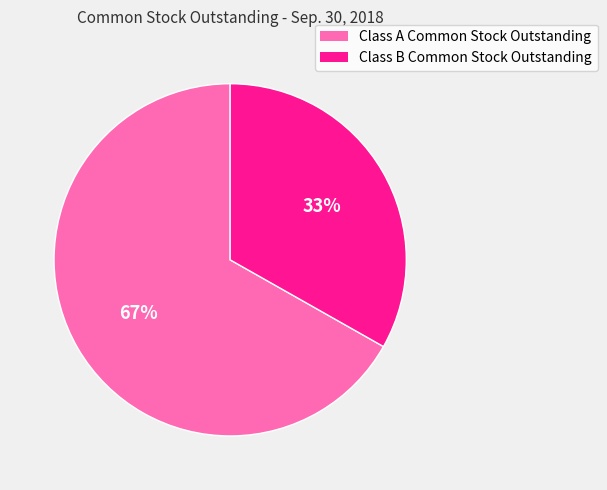

To the nearest percent, what percentage of the pie is Class B Common Stock Outstanding?

33%